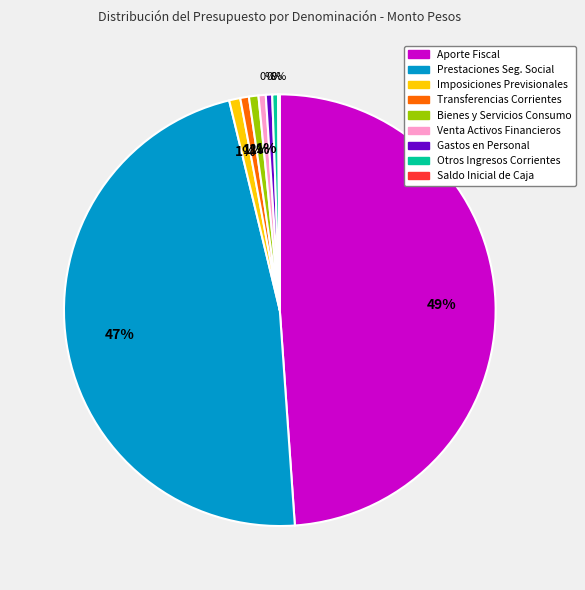

To the nearest percent, what is the average slice percentage?

11%